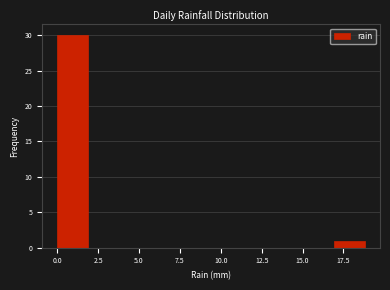

Read against the x-axis, roughly where is the centre of the tallest bar?

1.0